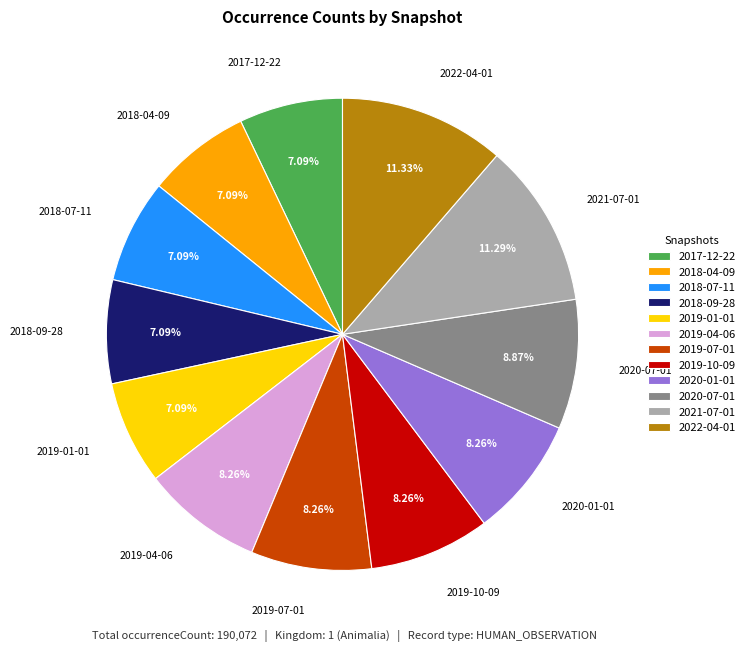

Is 2021-07-01 the majority of the pie?

No